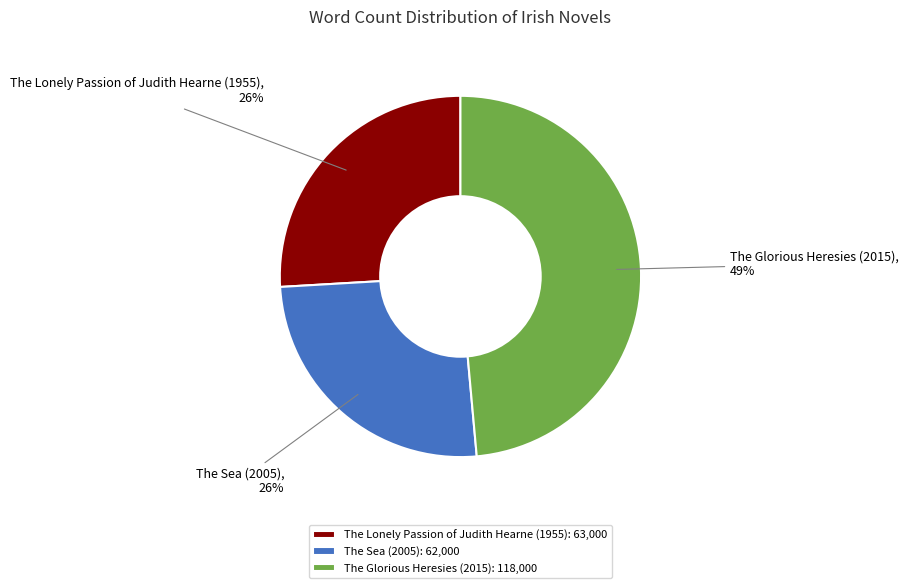

Do The Lonely Passion of Judith Hearne (1955): 63,000 and The Sea (2005): 62,000 together represent more than half of the pie?

Yes